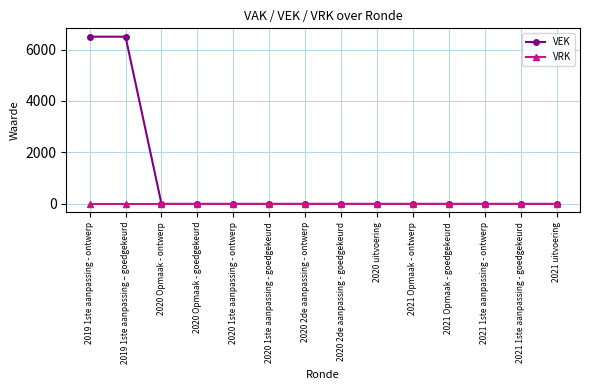

What is the greatest value displayed?

6500